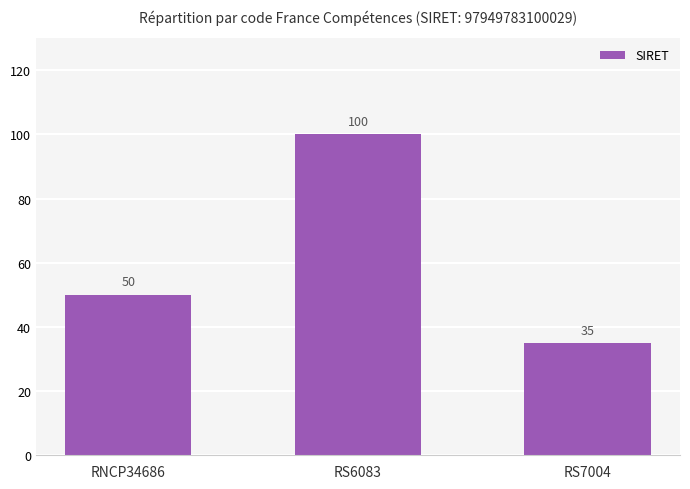

List the labels in order of value, smallest first.

RS7004, RNCP34686, RS6083